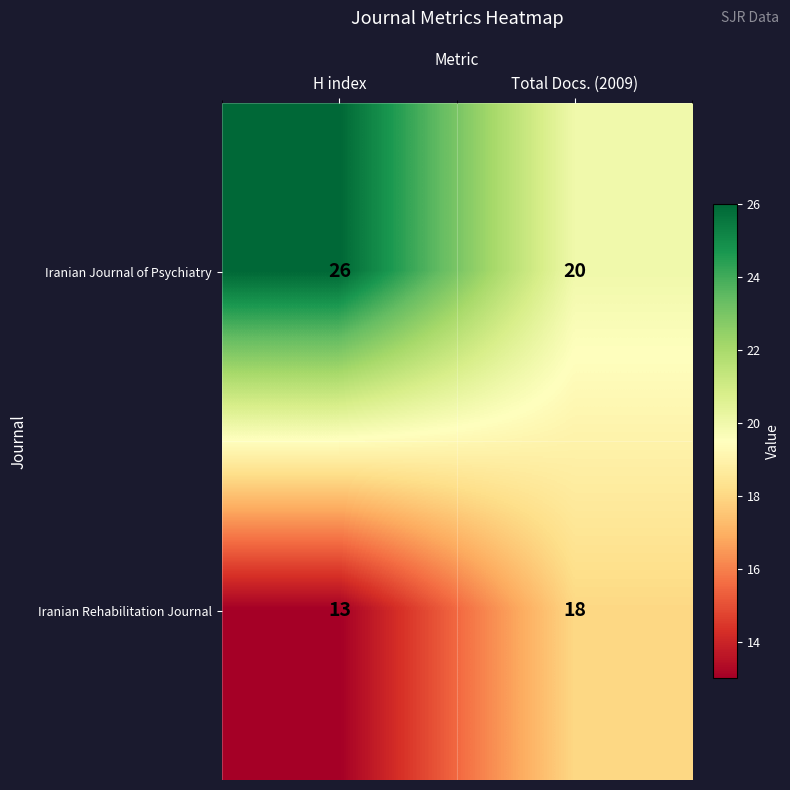

What is the average value of the Iranian Journal of Psychiatry series?

23